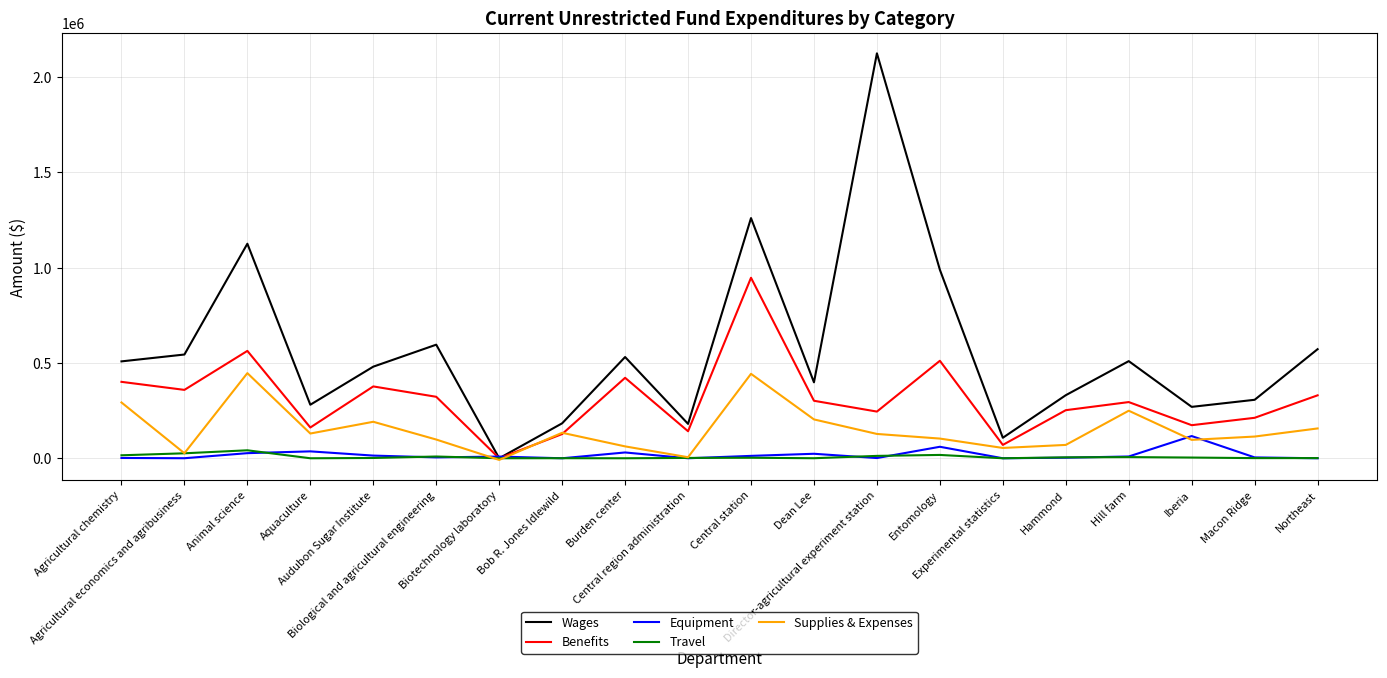

Which series has the widest spread of values?

Wages